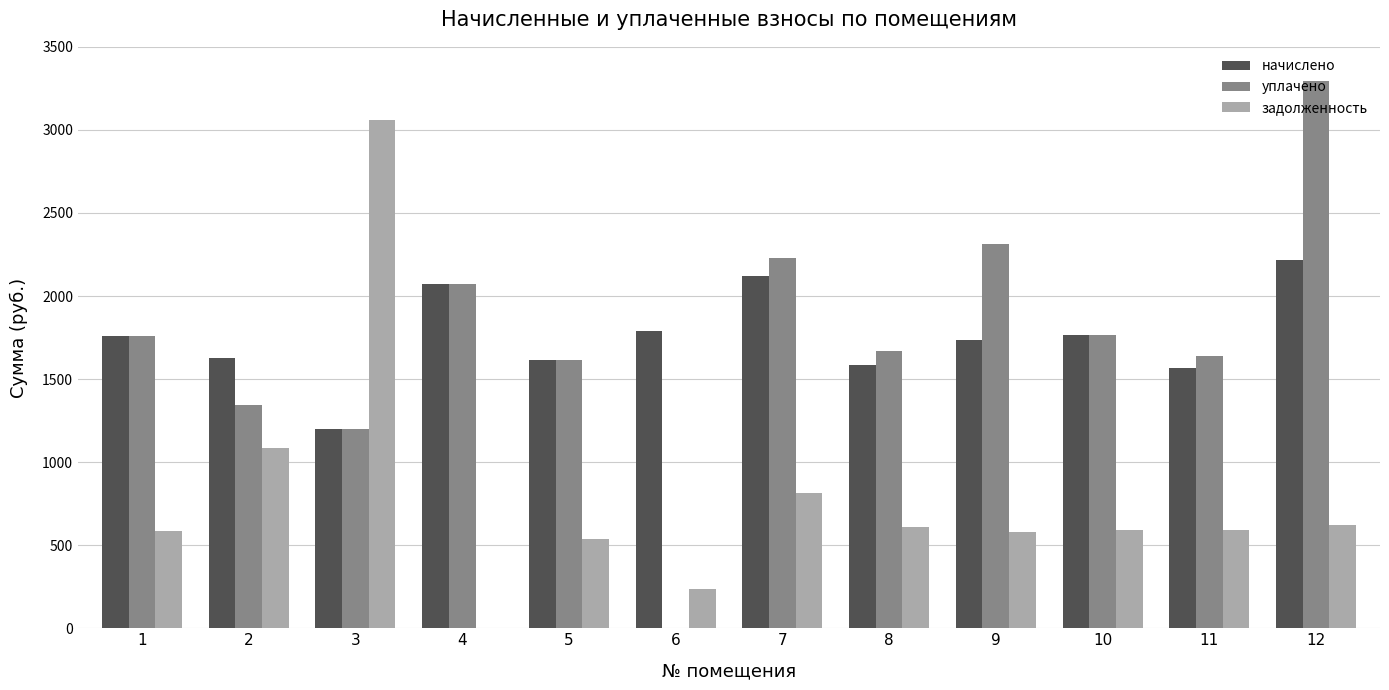

Read the уплачено value at 10.

1767.0